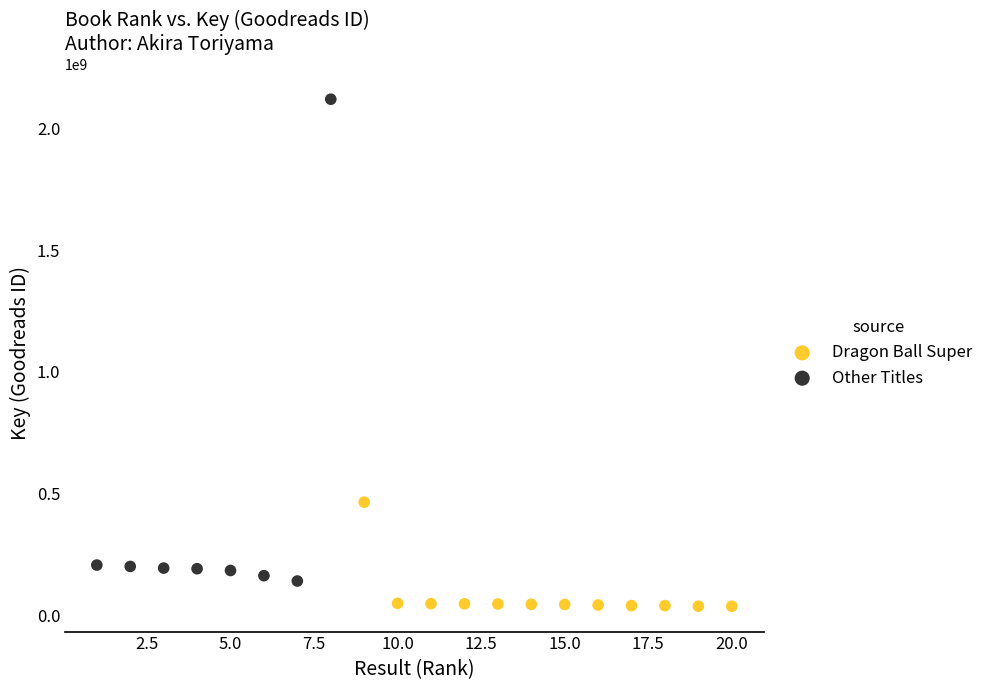

Which series has the largest Y range (max minus min)?

Other Titles